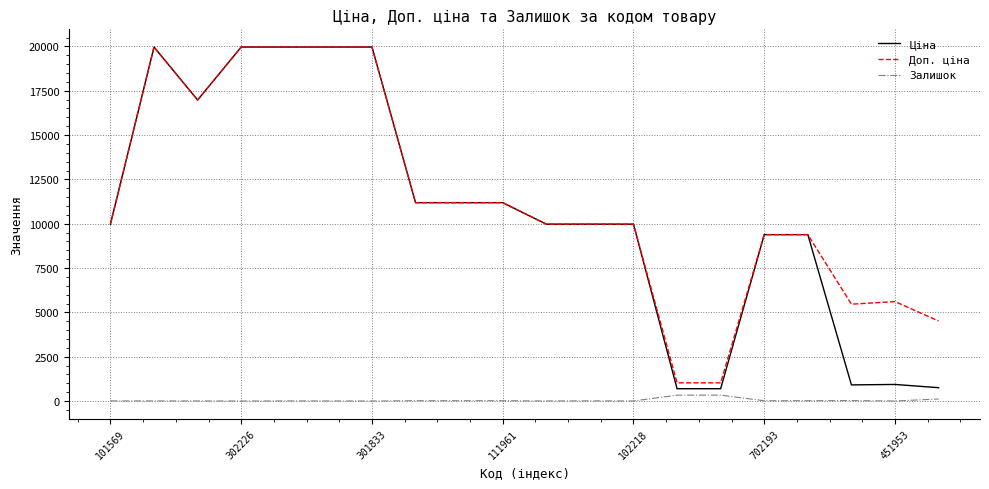

What is the maximum value shown in the chart?

19964.2